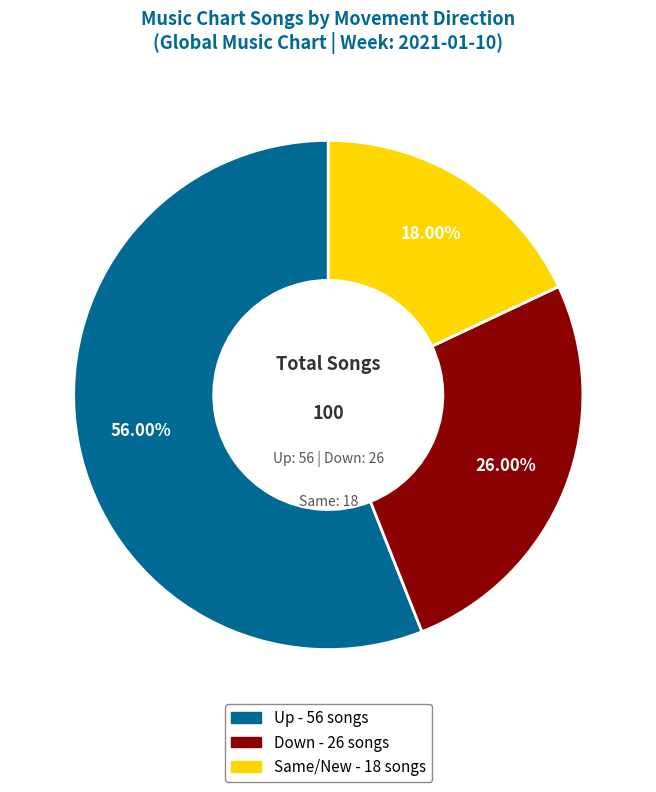

To the nearest percent, what is the average slice percentage?

33%